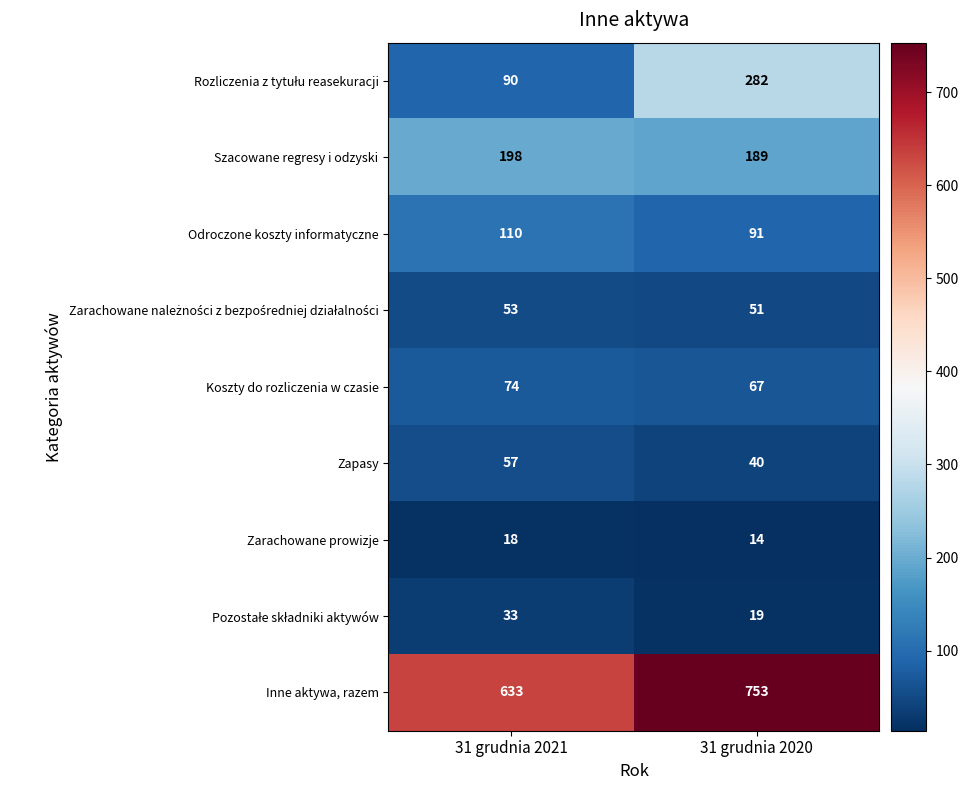

At which category is the sum across all series the highest?

31 grudnia 2020